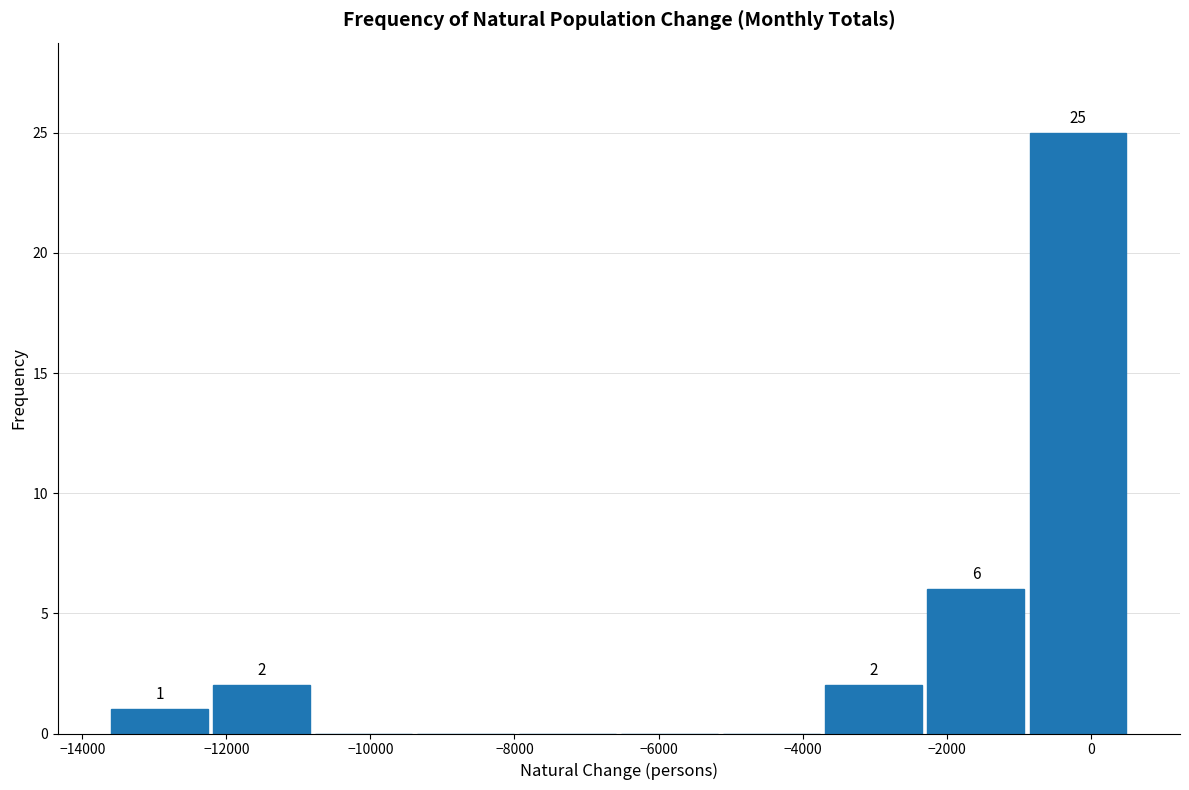

Which range on the x-axis has the tallest bar?

-800 to 600